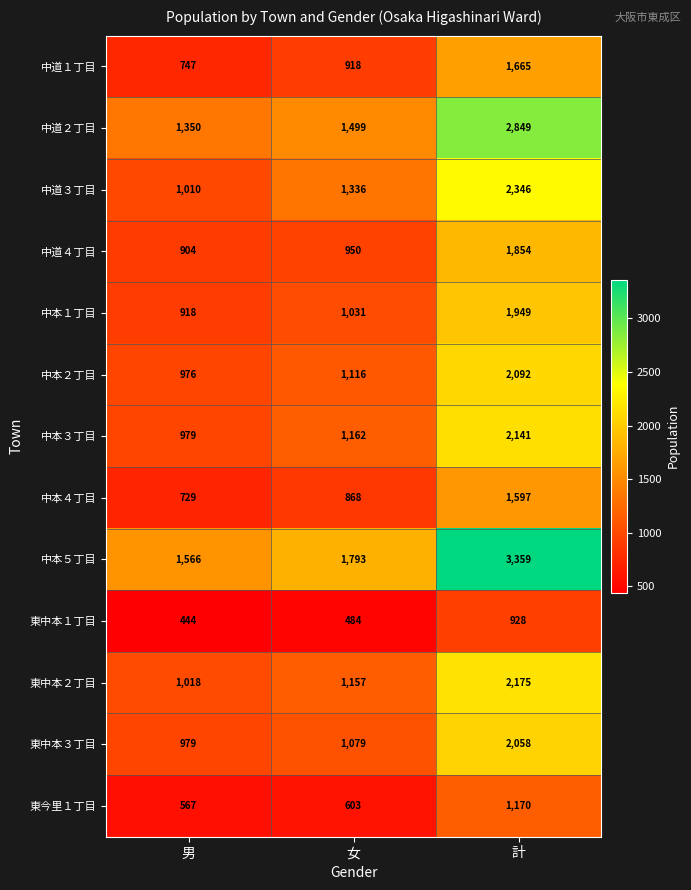

What is the difference between the maximum and minimum values in the 中本２丁目 series?

1116